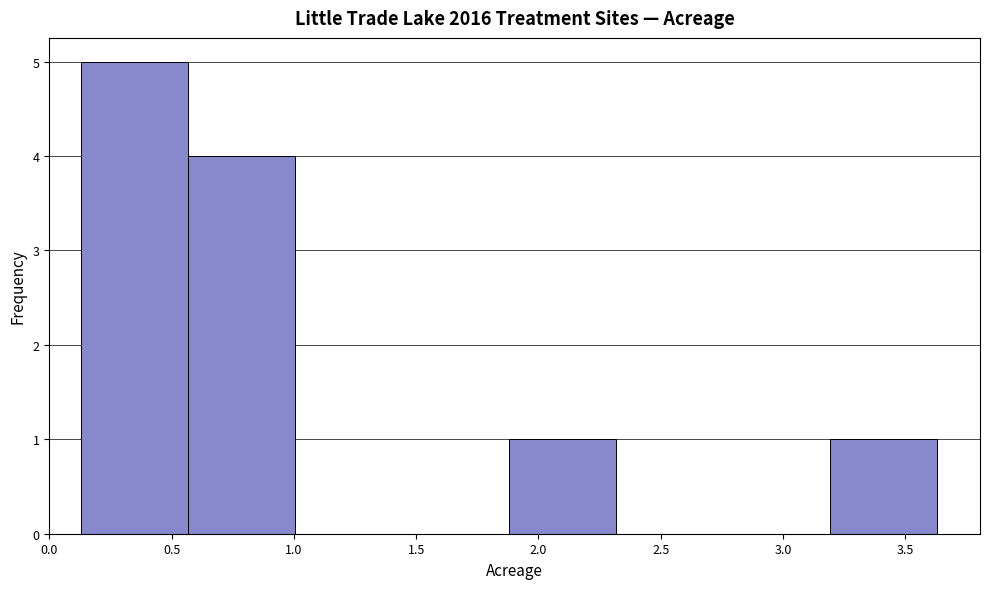

Reading left to right, list every bar in this chart as the range it spans on the x-axis followed by its height. Neither the bar edges nor the heights are printed on the chart, so give them approximately, as read against the axes.

0.15 to 0.55: 5
0.55 to 1.00: 4
1.00 to 1.45: 0
1.45 to 1.90: 0
1.90 to 2.30: 1
2.30 to 2.75: 0
2.75 to 3.20: 0
3.20 to 3.65: 1